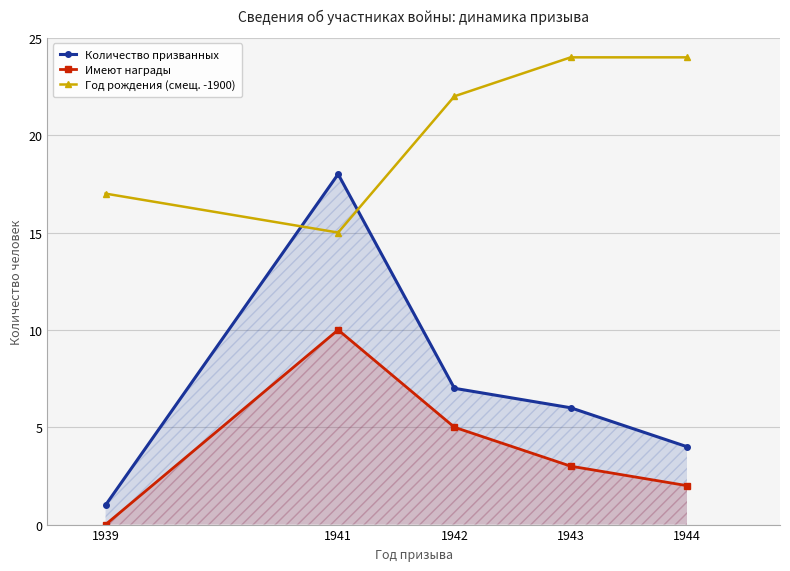

True or false: Год рождения (смещ. -1900) and Имеют награды intersect in this chart.

False